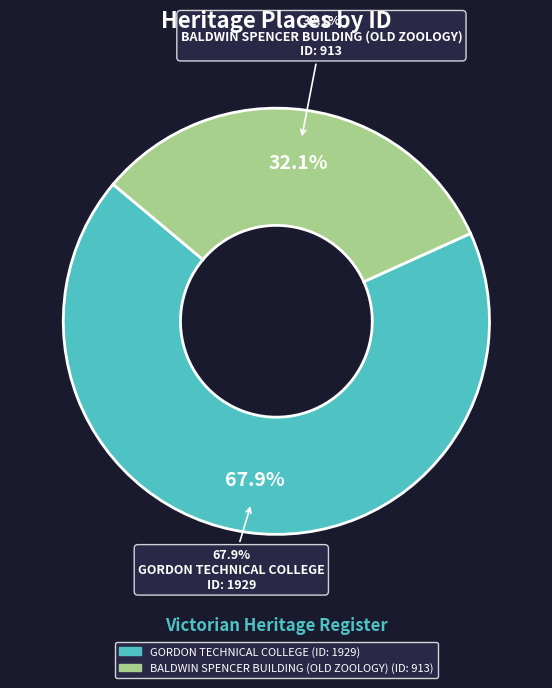

Is it true that BALDWIN SPENCER BUILDING (OLD ZOOLOGY) is 32% of the pie?

True